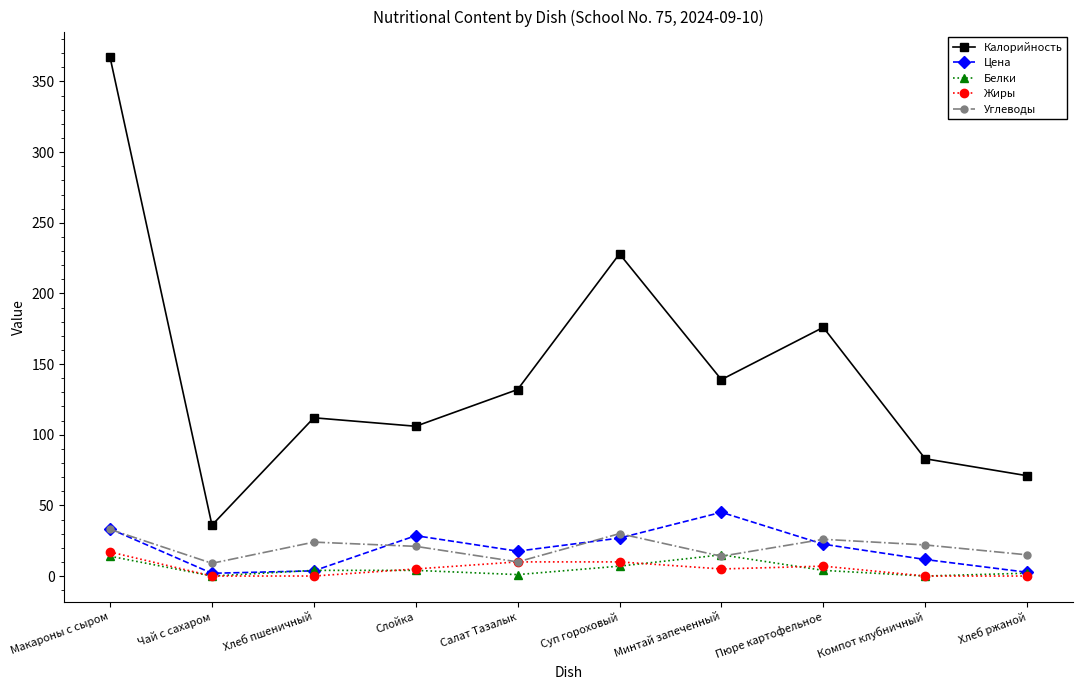

At which category is the sum across all series the highest?

Макароны с сыром